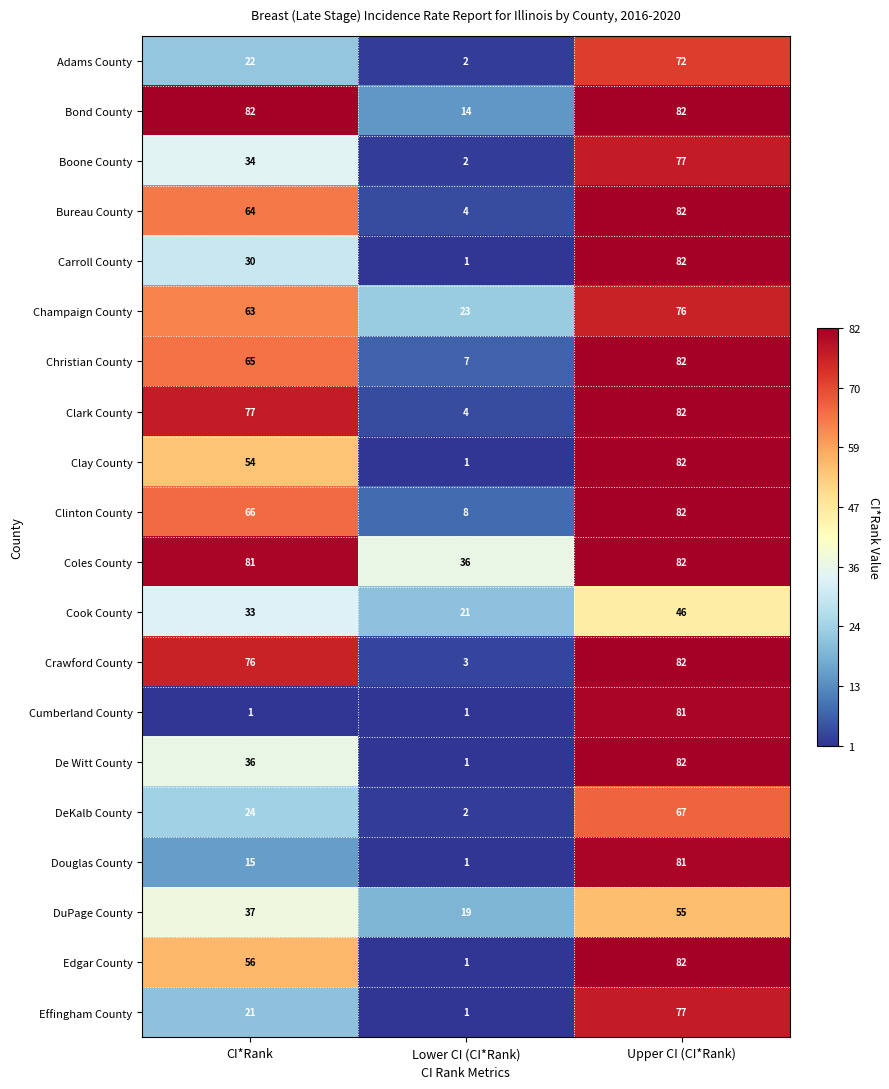

What is the approximate value of Champaign County at Upper CI (CI*Rank)?

76